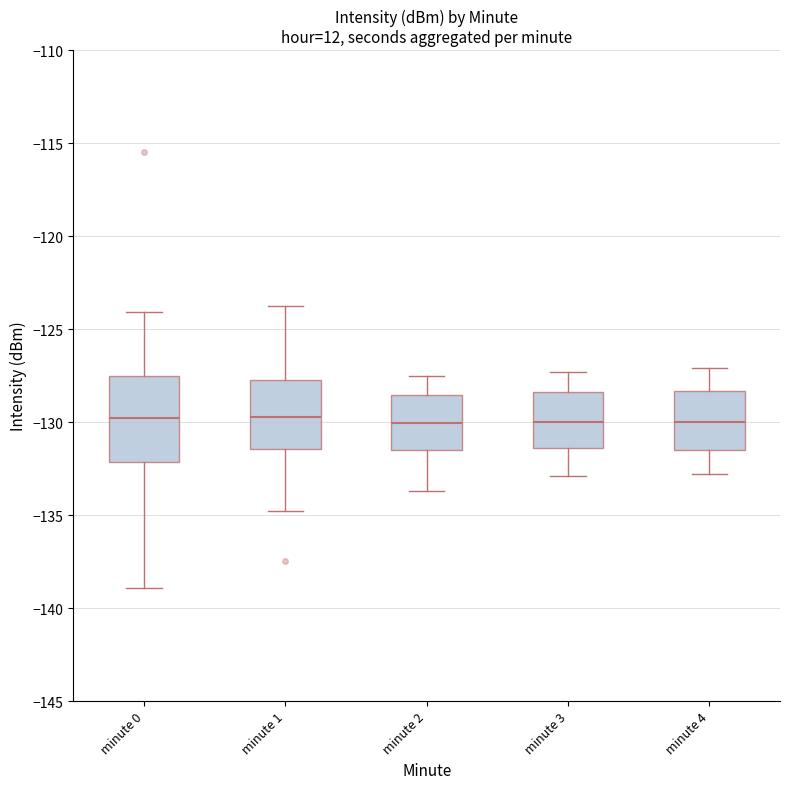

Reading left to right, read every box against the y-axis: the position of its median line, the range the box covers, and the ends of its whiskers. The values are not printed on the chart, so give them approximately, as read against the axis.

minute 0: median -130.0, box -132.0 to -127.5, whiskers -139.0 to -124.0
minute 1: median -129.5, box -131.5 to -127.5, whiskers -135.0 to -123.5
minute 2: median -130.0, box -131.5 to -128.5, whiskers -133.5 to -127.5
minute 3: median -130.0, box -131.5 to -128.5, whiskers -133.0 to -127.5
minute 4: median -130.0, box -131.5 to -128.5, whiskers -133.0 to -127.0